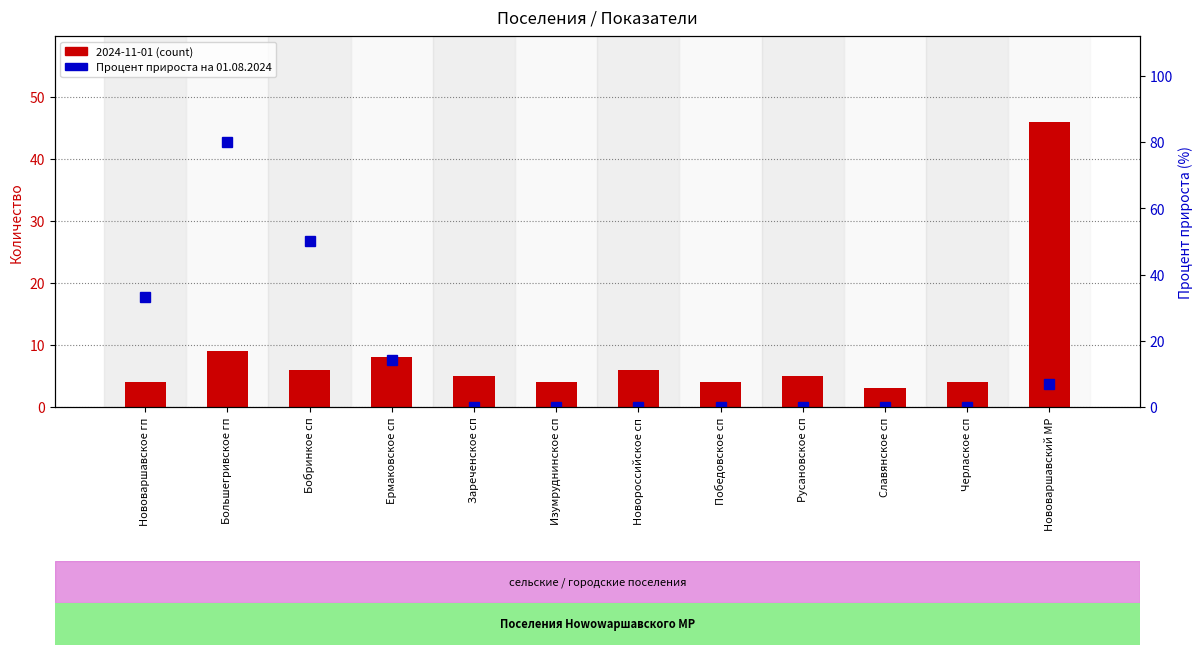

Reading left to right, transcribe all the data shown in this chart.

2024-11-01 (count): Нововаршавское гп=4.0	Большегривское гп=9.0	Бобринкое сп=6.0	Ермаковское сп=8.0	Зареченское сп=5.0	Изумруднинское сп=4.0	Новороссийское сп=6.0	Победовское сп=4.0	Русановское сп=5.0	Славянское сп=3.0	Черлаское сп=4.0	Нововаршавский МР=46.0
Процент прироста на 01.08.2024: Нововаршавское гп=33.3	Большегривское гп=80.0	Бобринкое сп=50.0	Ермаковское сп=14.3	Зареченское сп=0.0	Изумруднинское сп=0.0	Новороссийское сп=0.0	Победовское сп=0.0	Русановское сп=0.0	Славянское сп=0.0	Черлаское сп=0.0	Нововаршавский МР=7.0